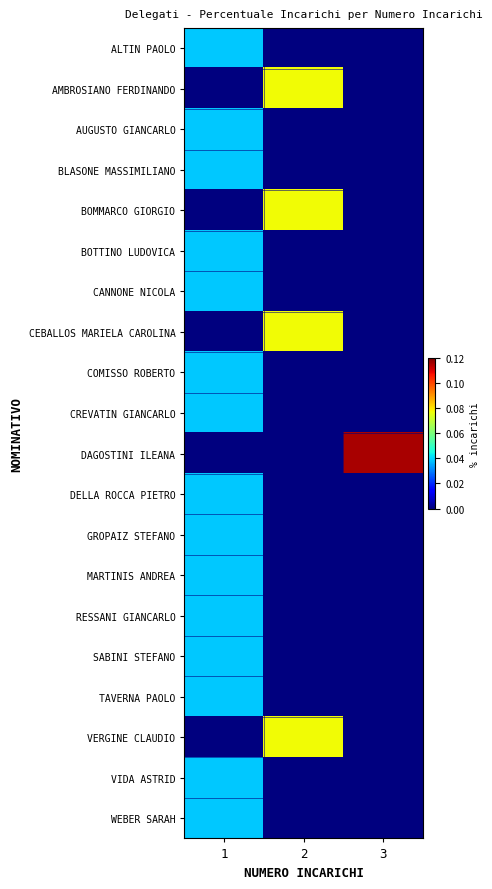

Count the number of categories in the chart.

3